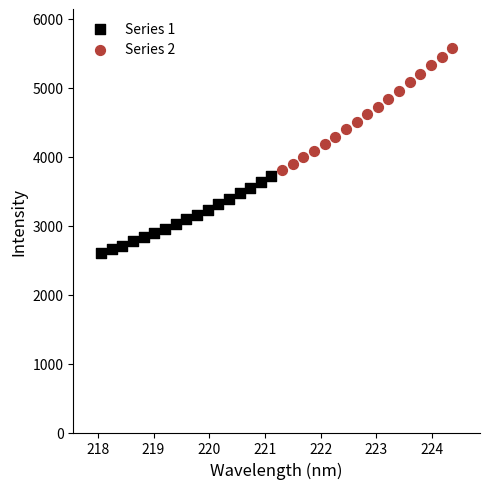

Which series has the widest spread of Y values?

Series 2